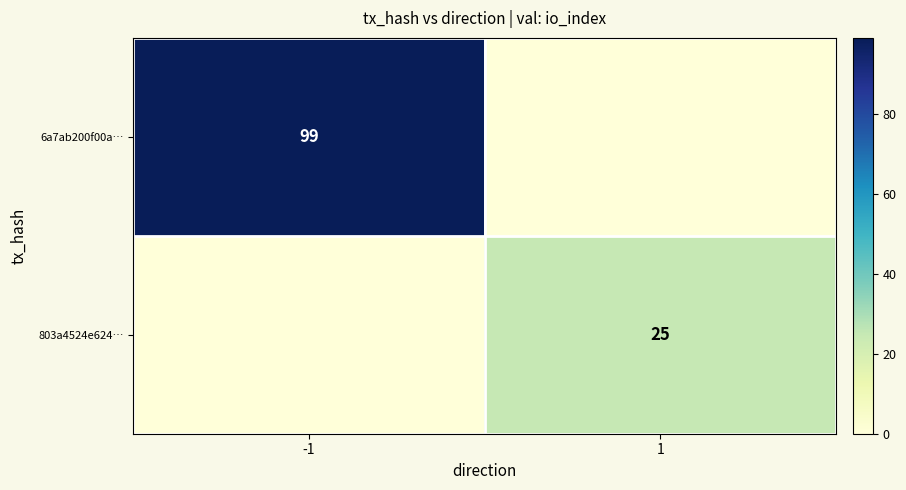

Is the value of 803a4524e624… at 1 greater than the value of 6a7ab200f00a… at -1?

No